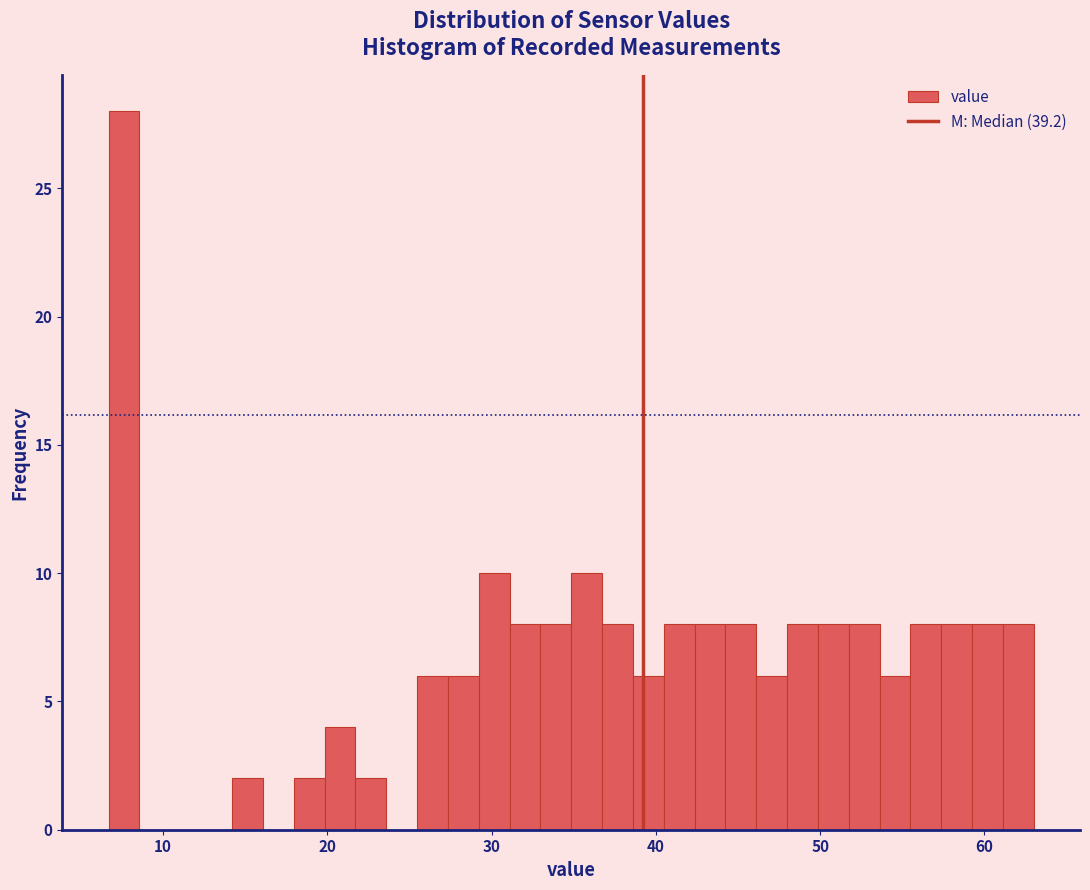

Read against the x-axis, roughly where is the centre of the tallest bar?

8